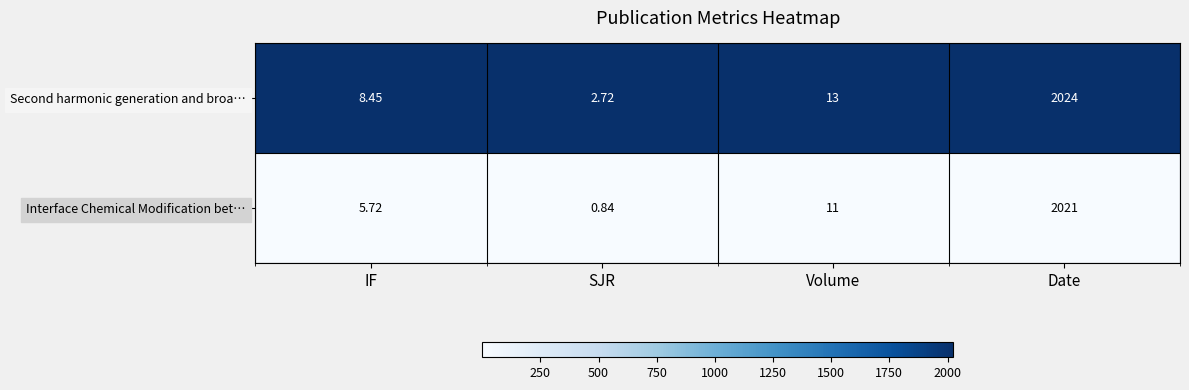

Rank the categories by Interface Chemical Modification bet… value from lowest to highest.

SJR, IF, Volume, Date